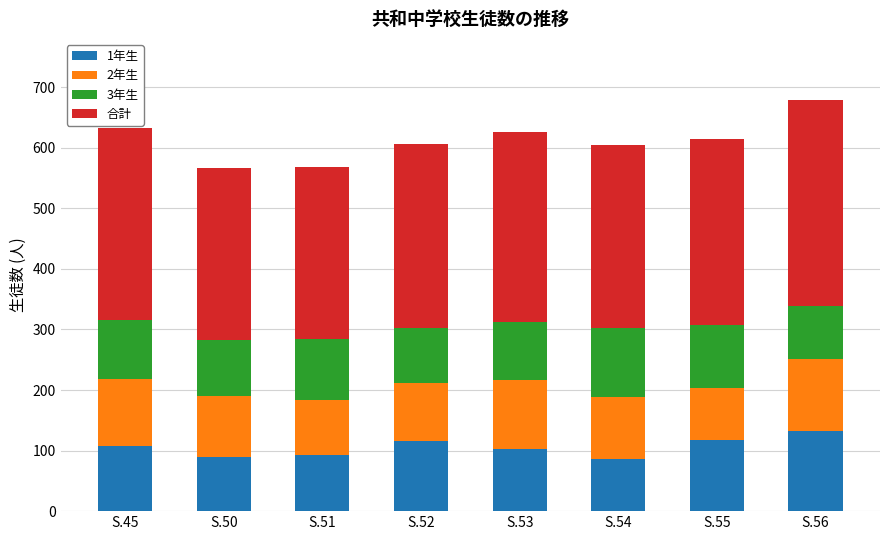

The 1年生 series shows 107 at S.45. True or false?

True